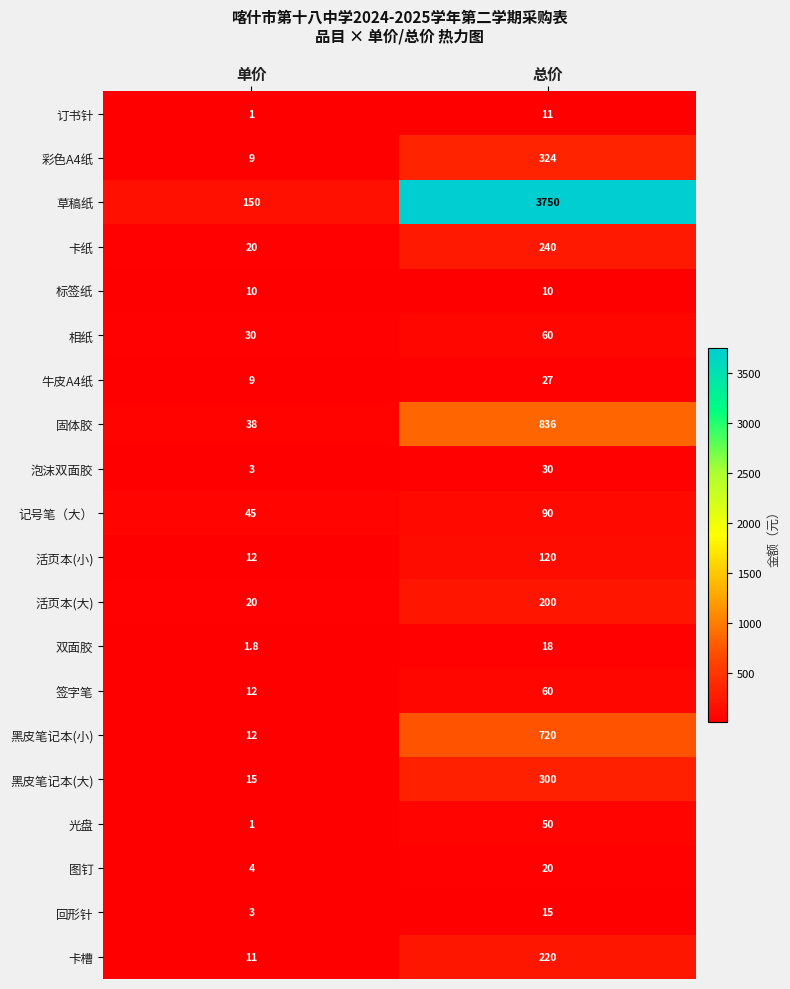

What is the difference between the 彩色A4纸 values at 单价 and 总价?

315.0